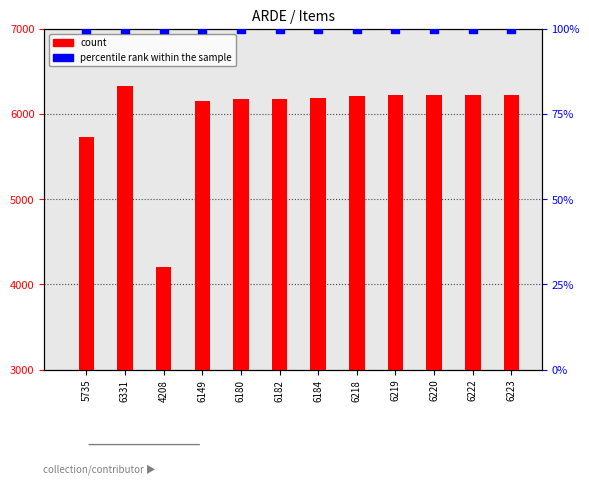

Which series reaches the maximum Y coordinate?

count